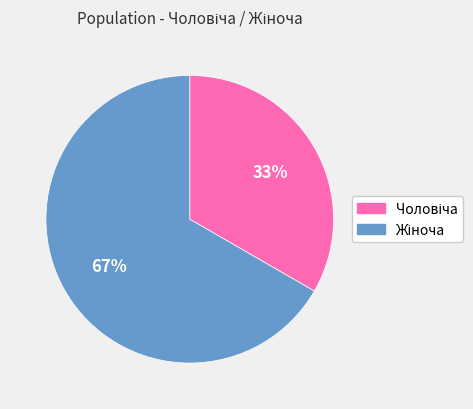

Is there any slice that represents more than half of the pie?

Yes